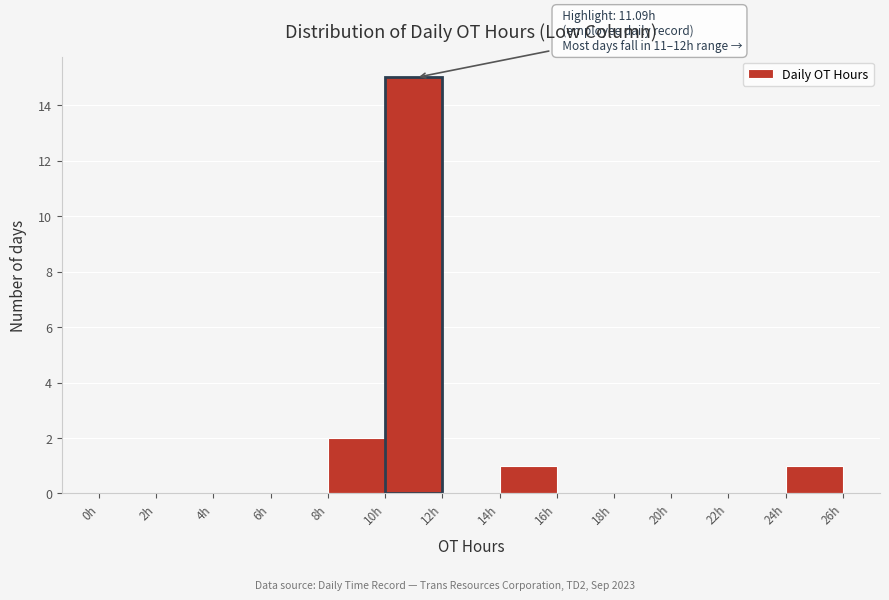

Over which range of the x-axis is the bar tallest?

10 to 12